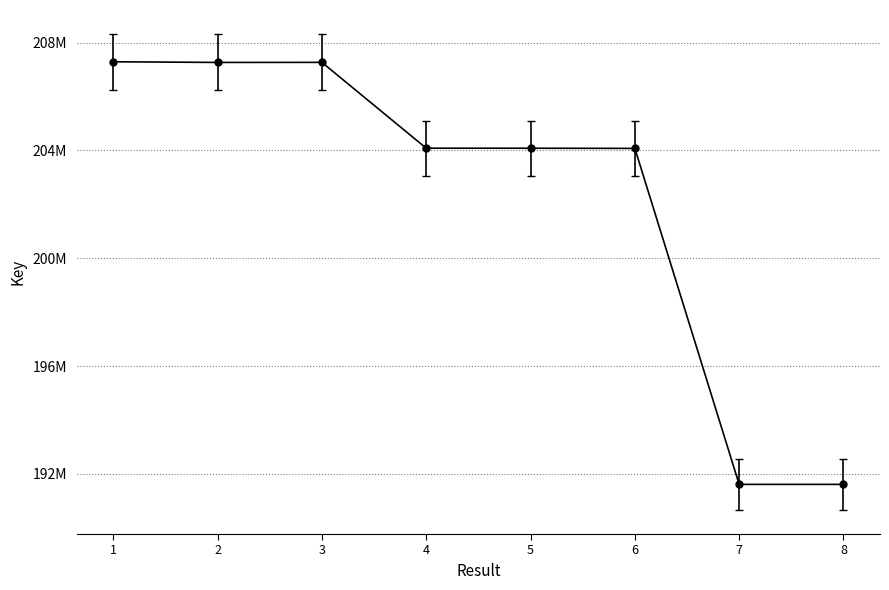

How many interior local valleys (lower than both neighbors) does the data have?

2